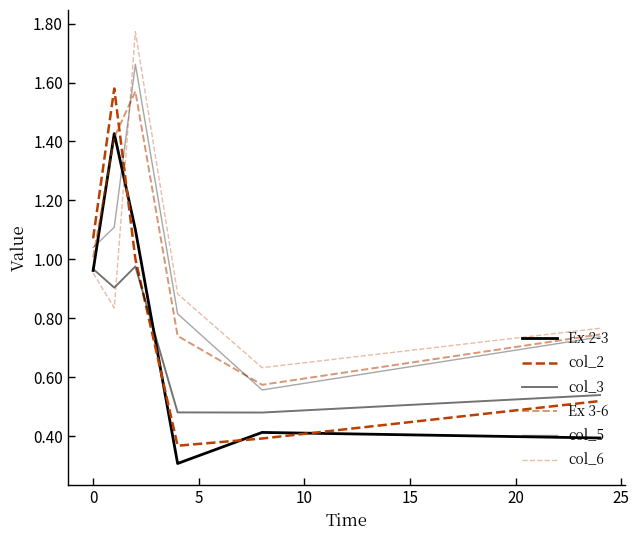

Is this an area chart (filled region under the line)?

No